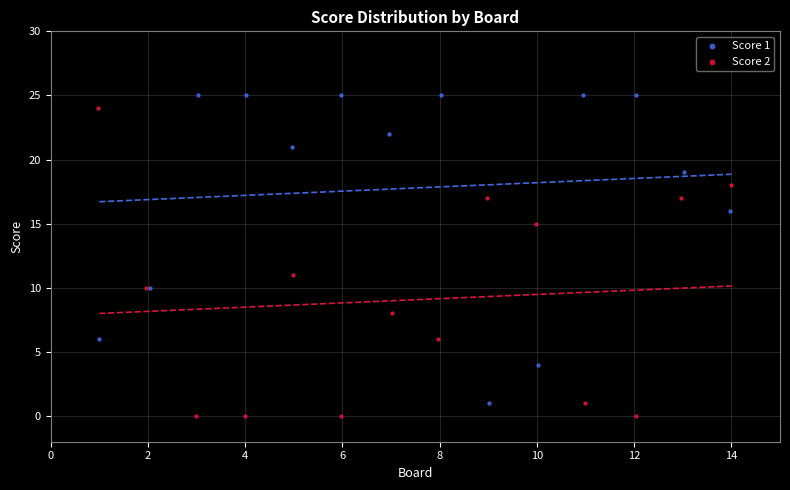

Which series contains the lowest Y value?

Score 2